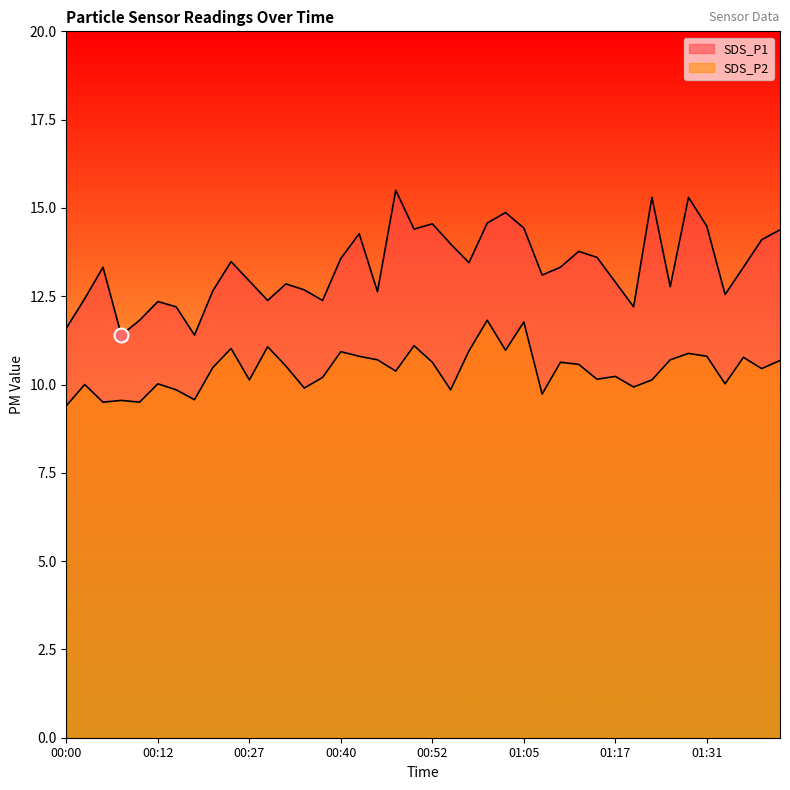

True or false: SDS_P2 has a value of 3.5 at 01:15.

False